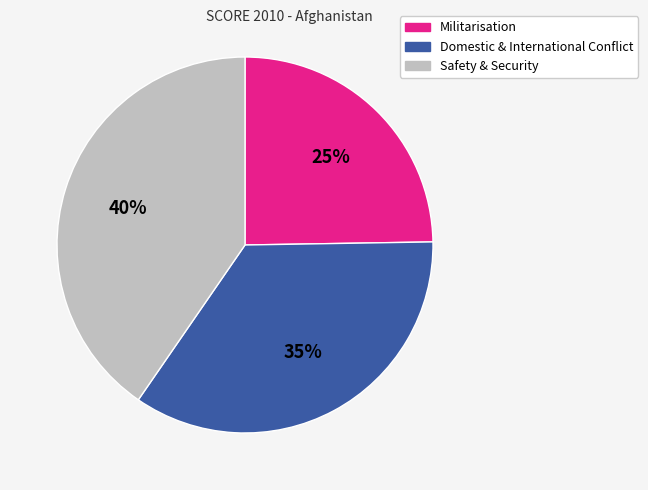

To the nearest percent, what is the average slice percentage?

33%